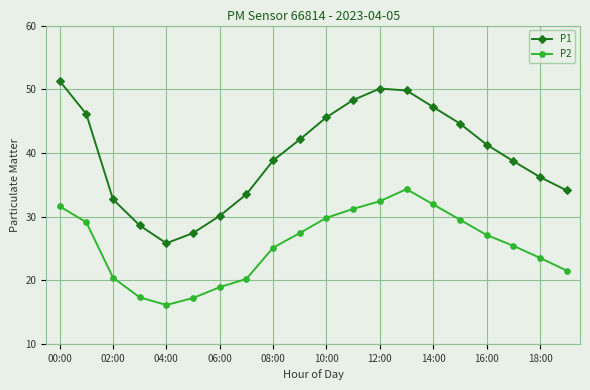

Count the number of data series in this chart.

2